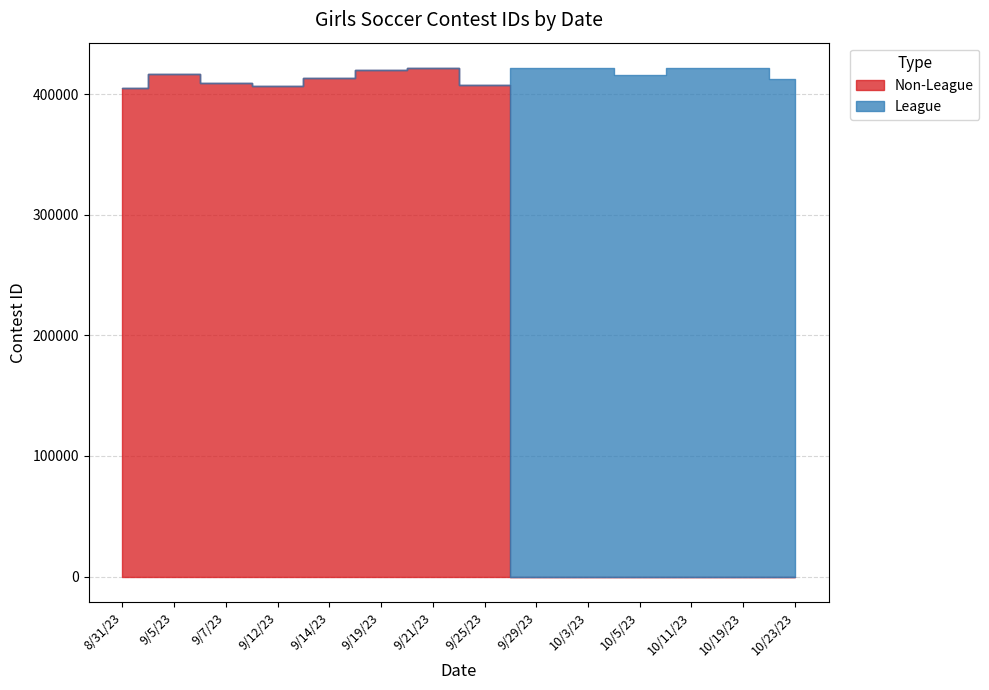

What is the difference between the Non-League values at 9/12/23 and 9/5/23?

9954